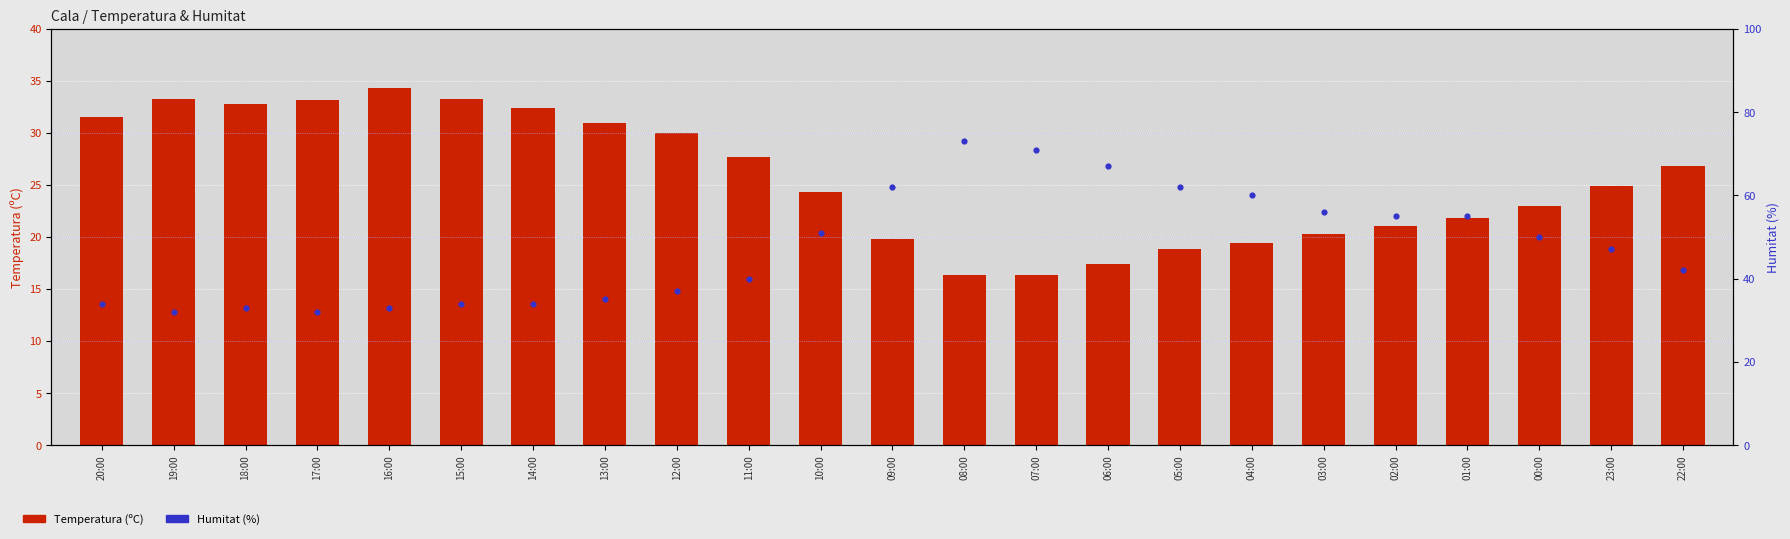

Which series has the largest total across all categories?

Humitat (%)